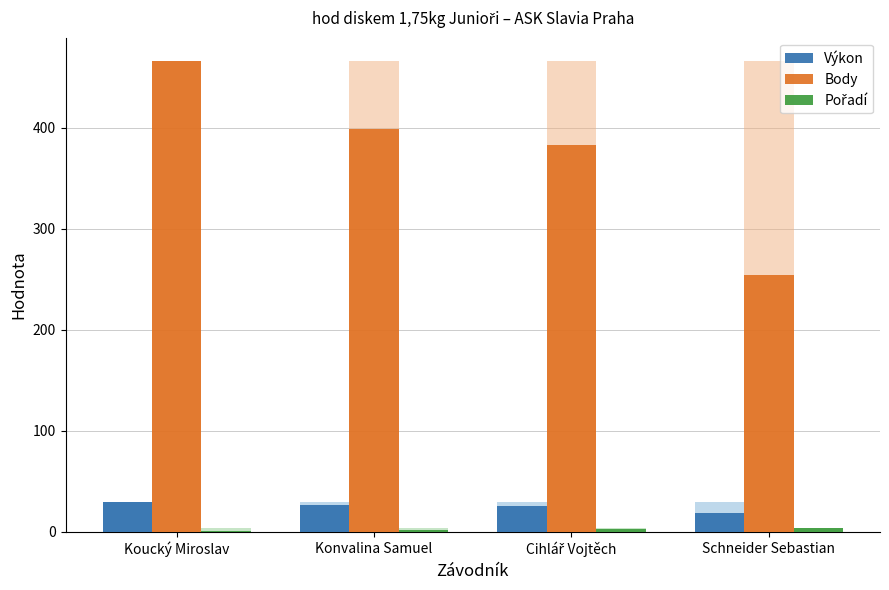

What is the label of the 3rd bar from the left?

Cihlář Vojtěch